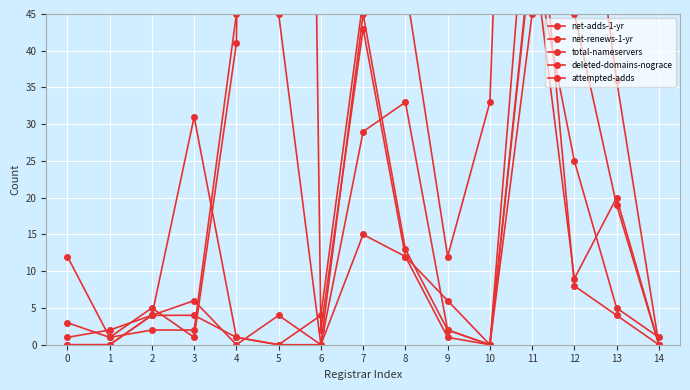

In attempted-adds, how many points are higher than both neighbors (excluding endpoints)?

1